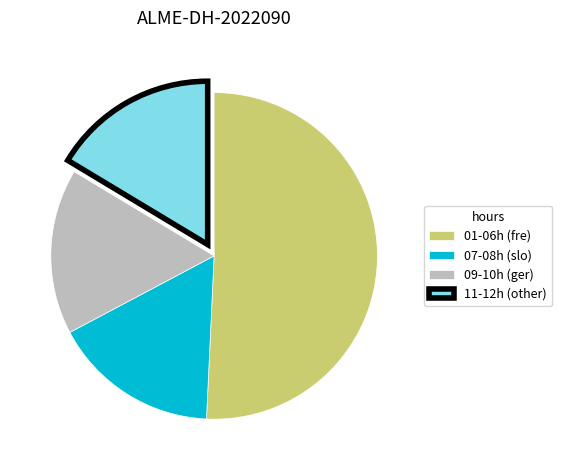

Is it true that 01-06h (fre) is 51% of the pie?

True